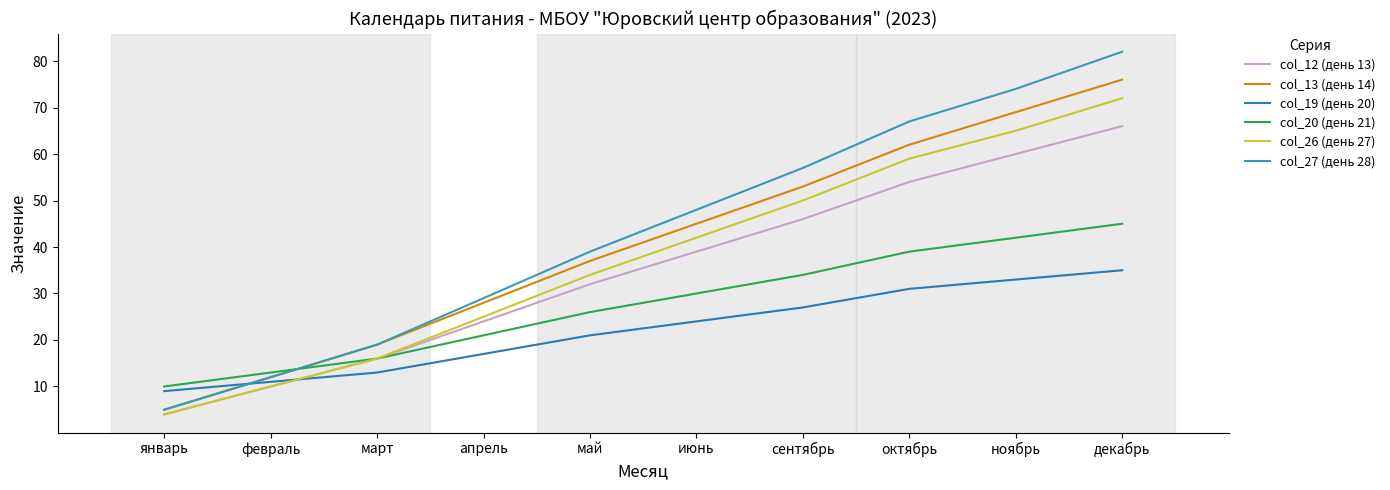

How many lines are shown in the chart?

6